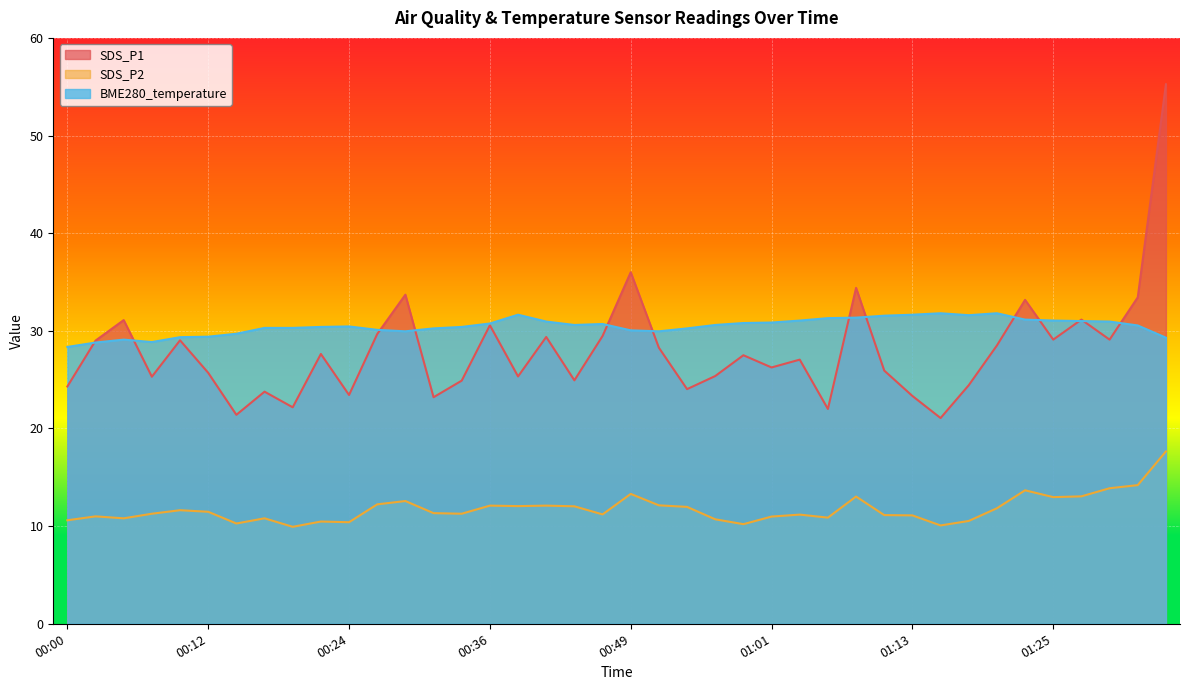

At which label is SDS_P2 closest to 13?

01:08